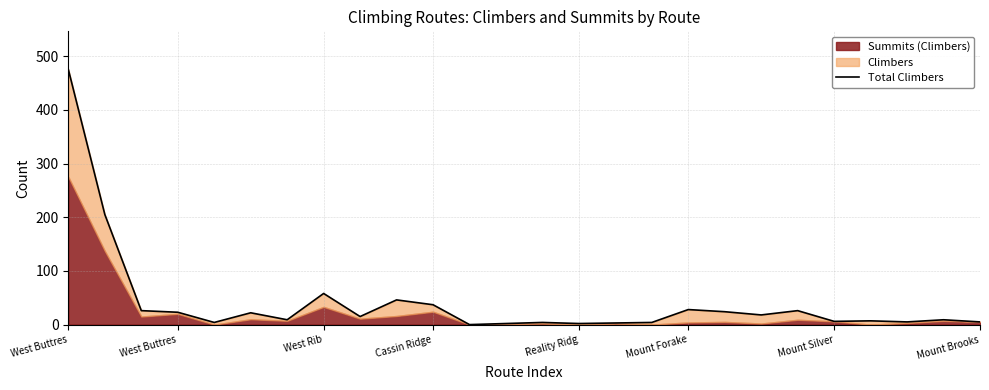

What is the greatest value displayed?

475